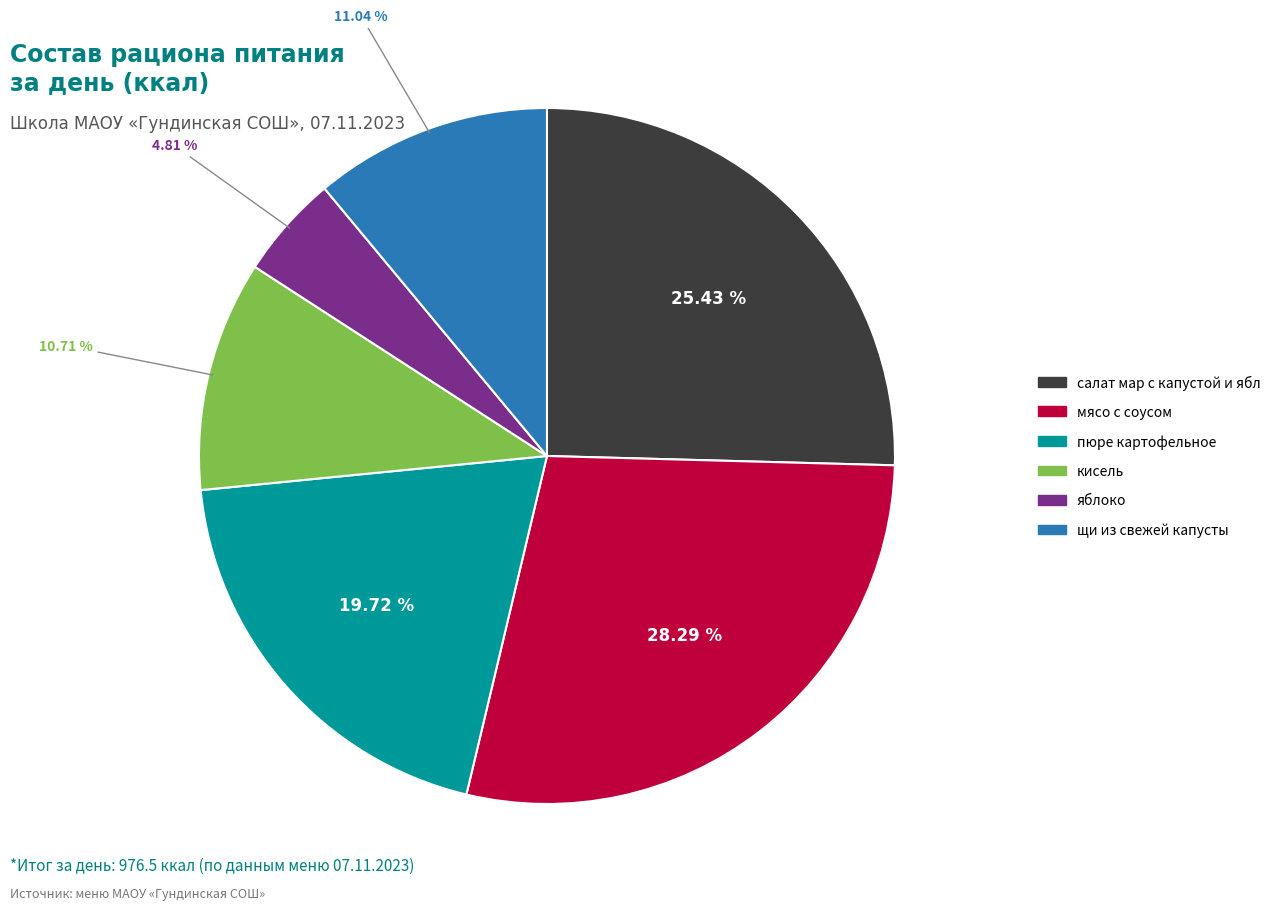

How many slices are in this pie chart?

6